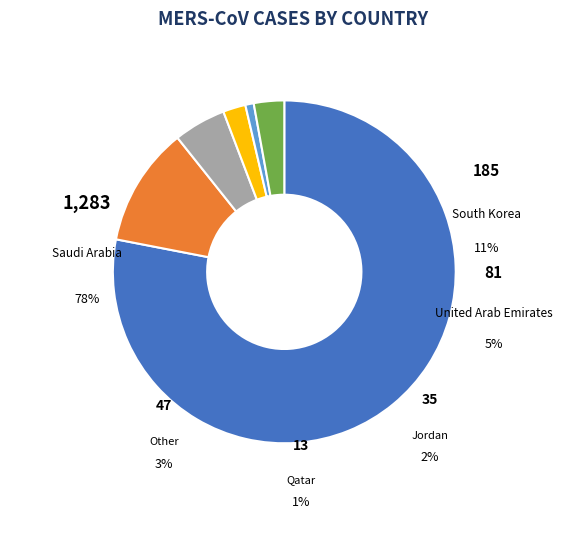

What percentage do United Arab Emirates and Jordan together represent?

7.1%